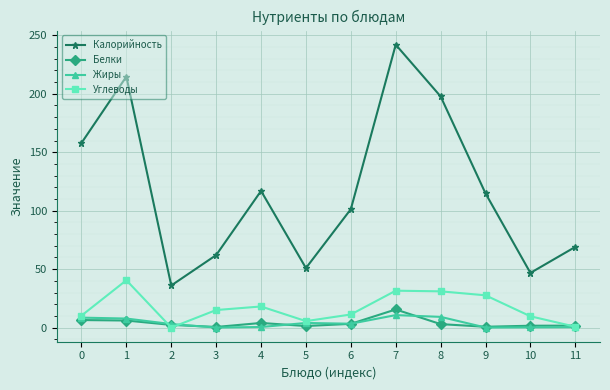

Between 3 and 5, which series saw the biggest shift?

Калорийность